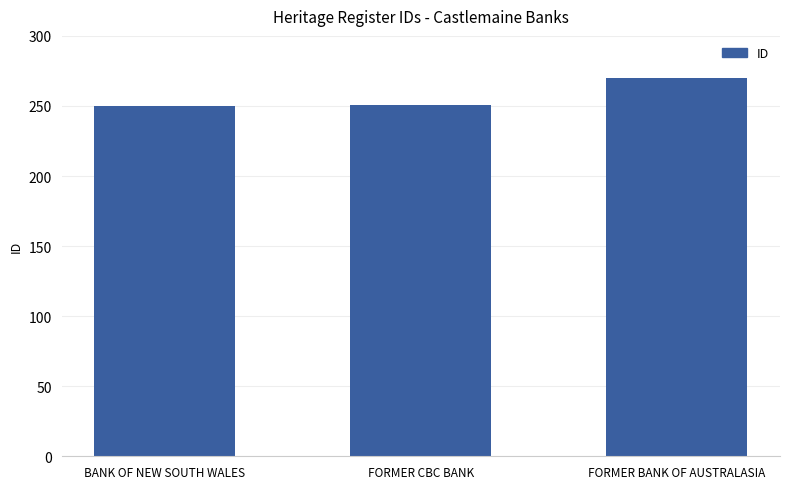

What is the average value?

257